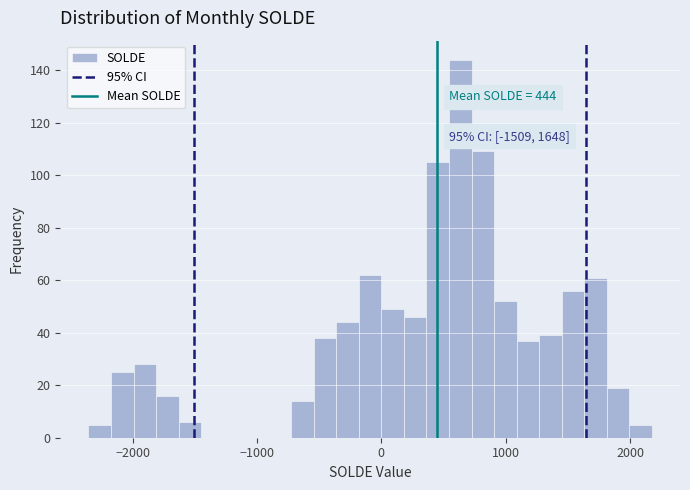

Around what value on the x-axis is the tallest bar? Give the approximate position of its centre, as read against the axis.

600